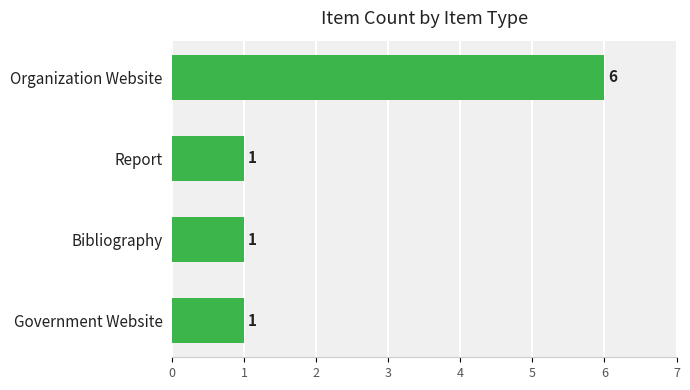

Are the bars horizontal?

Yes